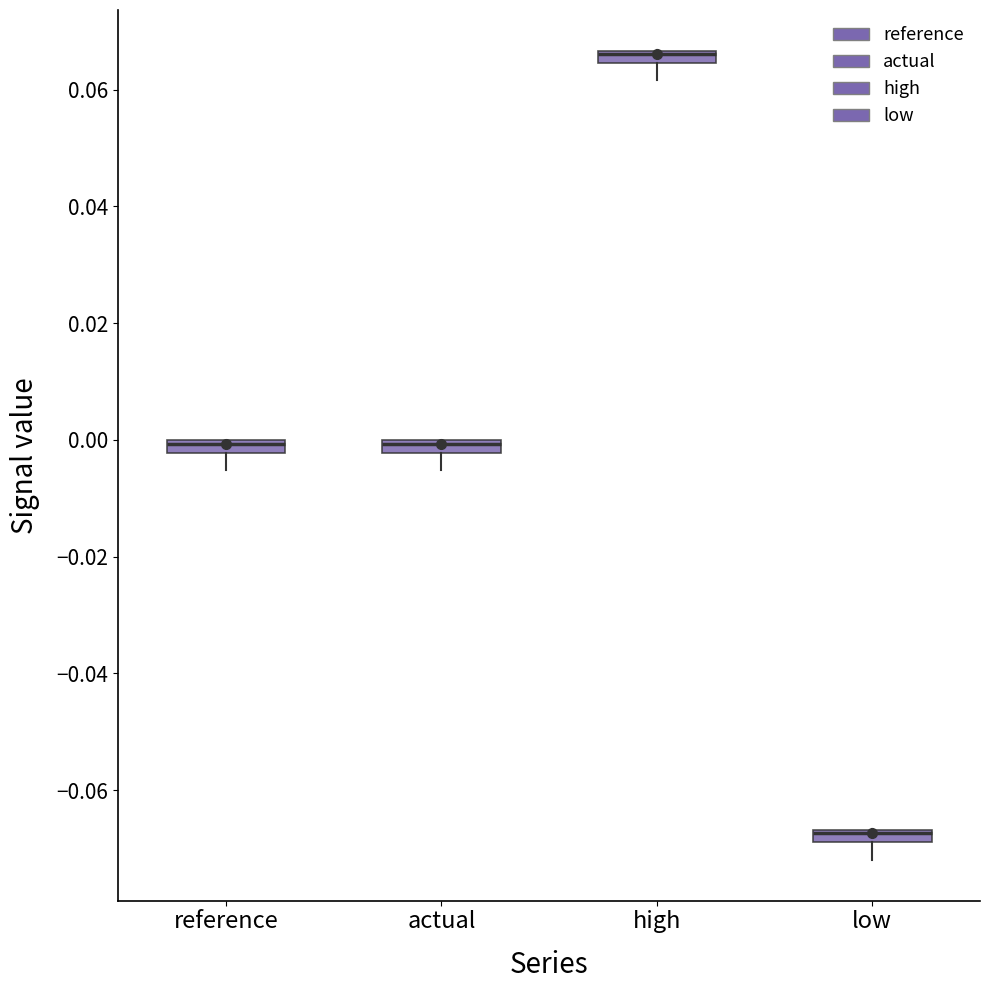

Where does the lower whisker of the box for low end on the y-axis? The values are not printed on the chart, so give them approximately, as read against the axis.

-0.072